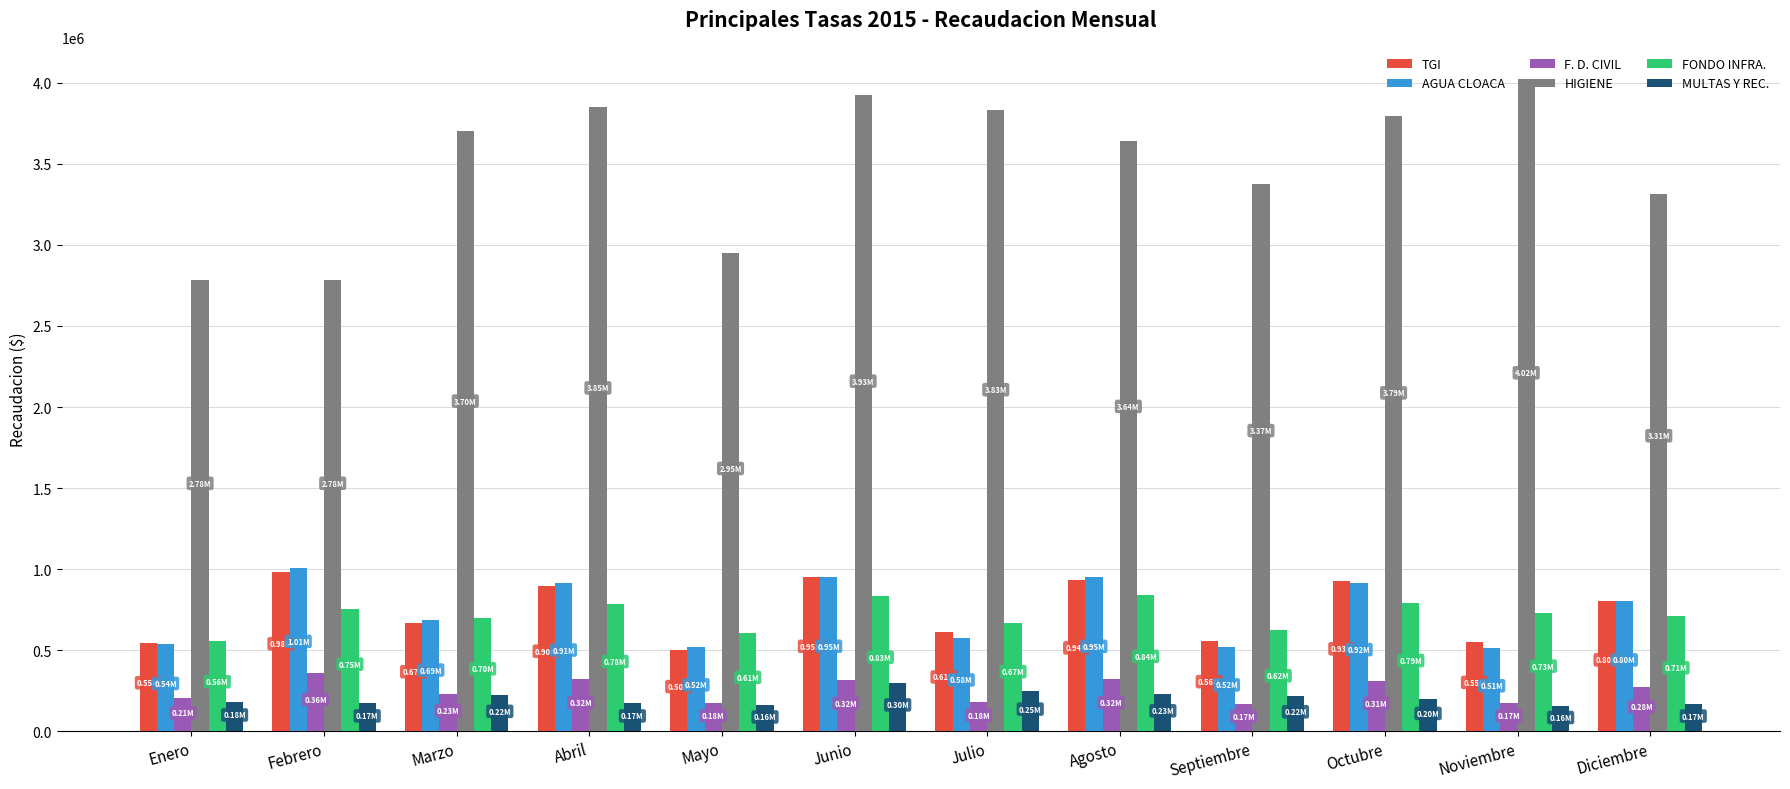

How many bars are there in each group?

6